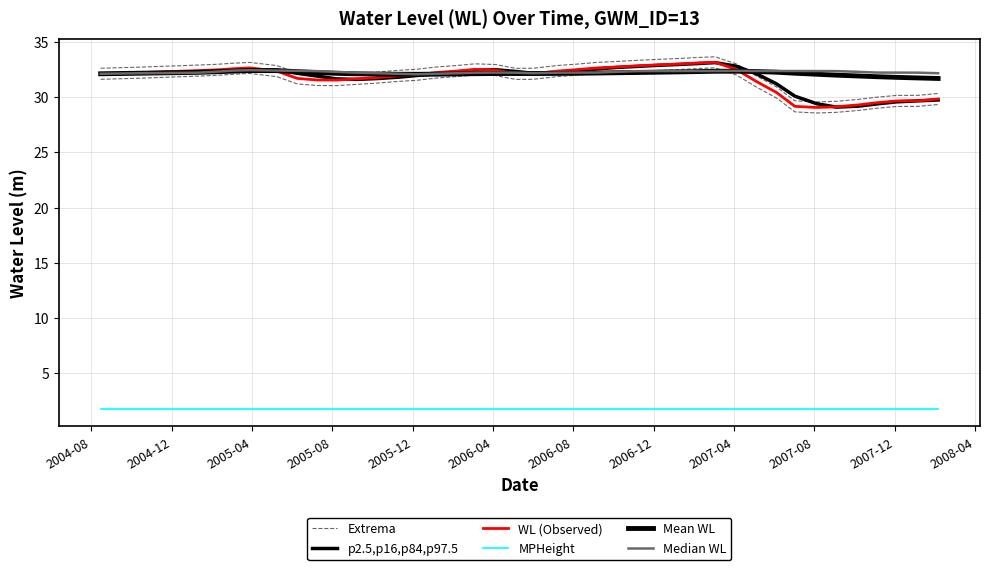

At how many categories does at least one series exceed 28?

40